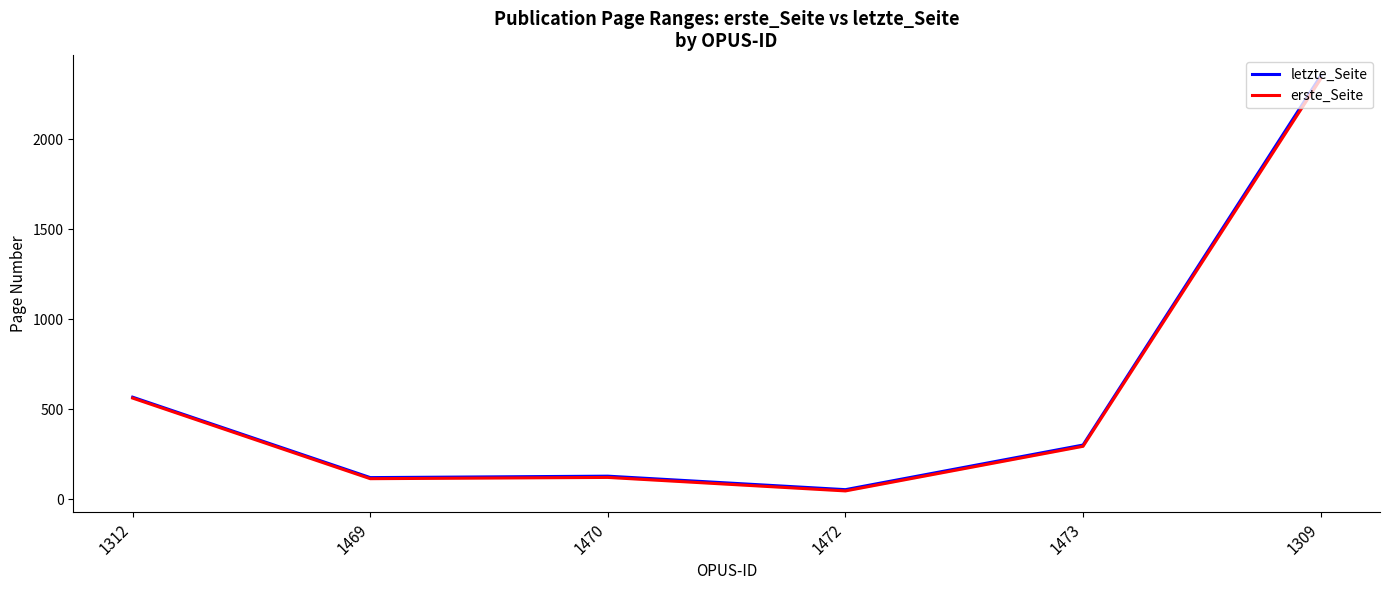

List the series in order of their overall mean, highest first.

letzte_Seite, erste_Seite